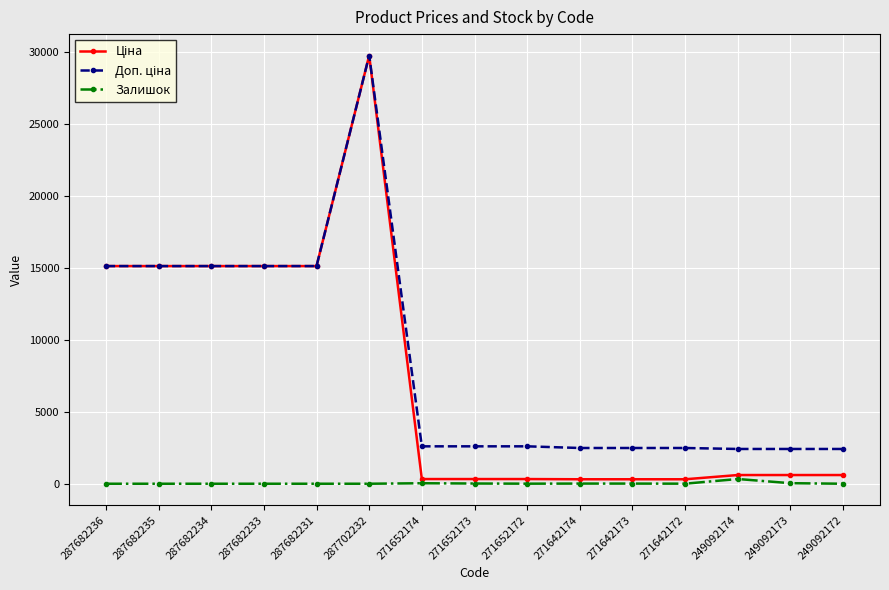

True or false: Залишок has a value of 4.0 at 271652172.

True